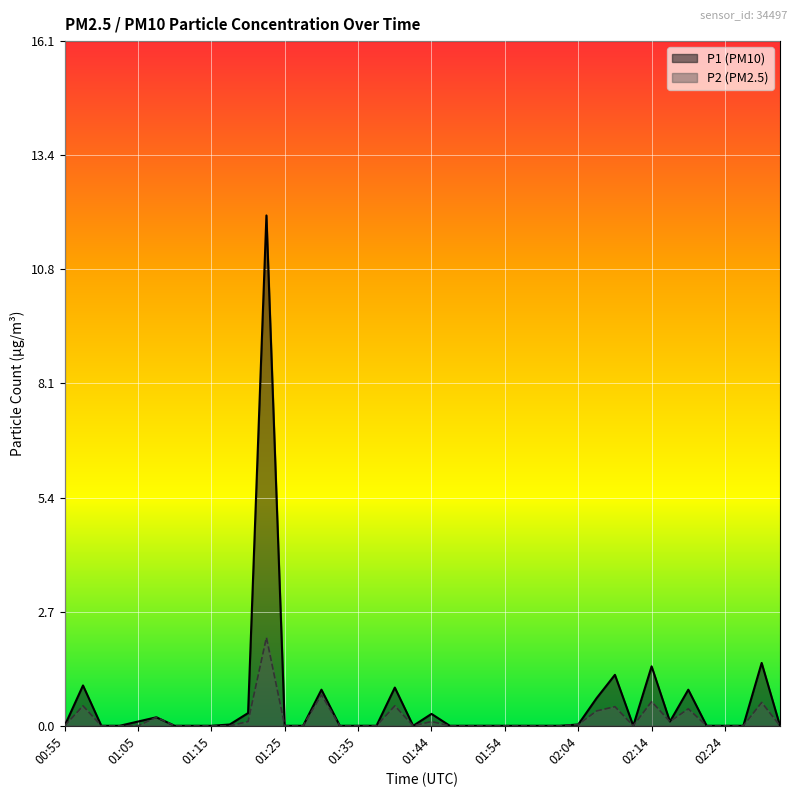

Which label corresponds to the smallest value in the chart?

00:55